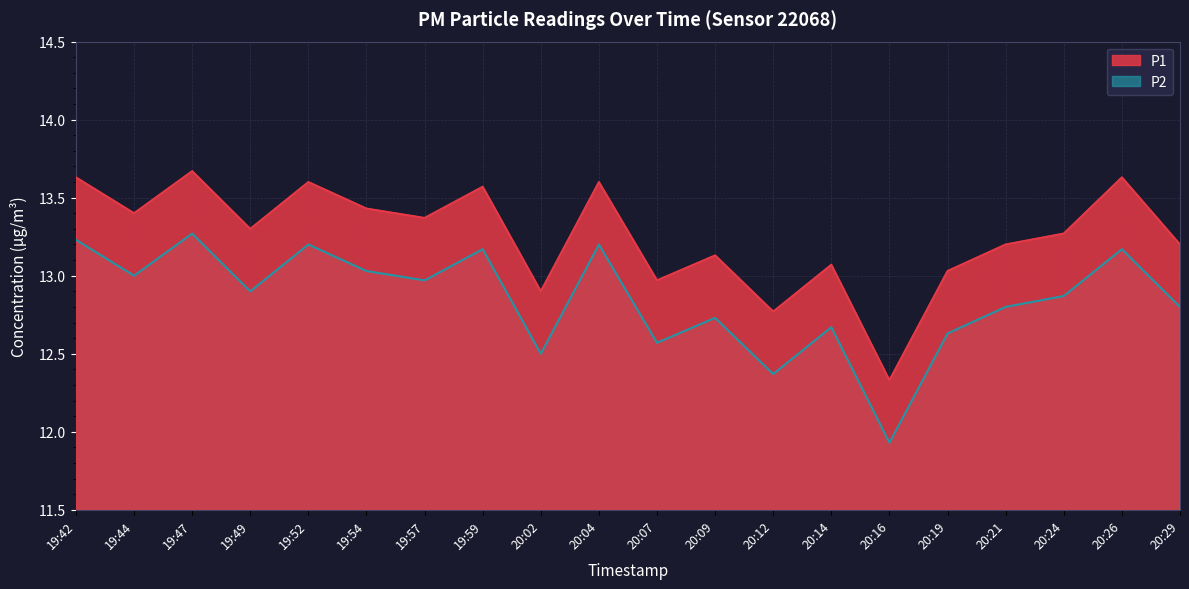

What is the sum of the P1 values at 20:16 and 20:09?

25.5